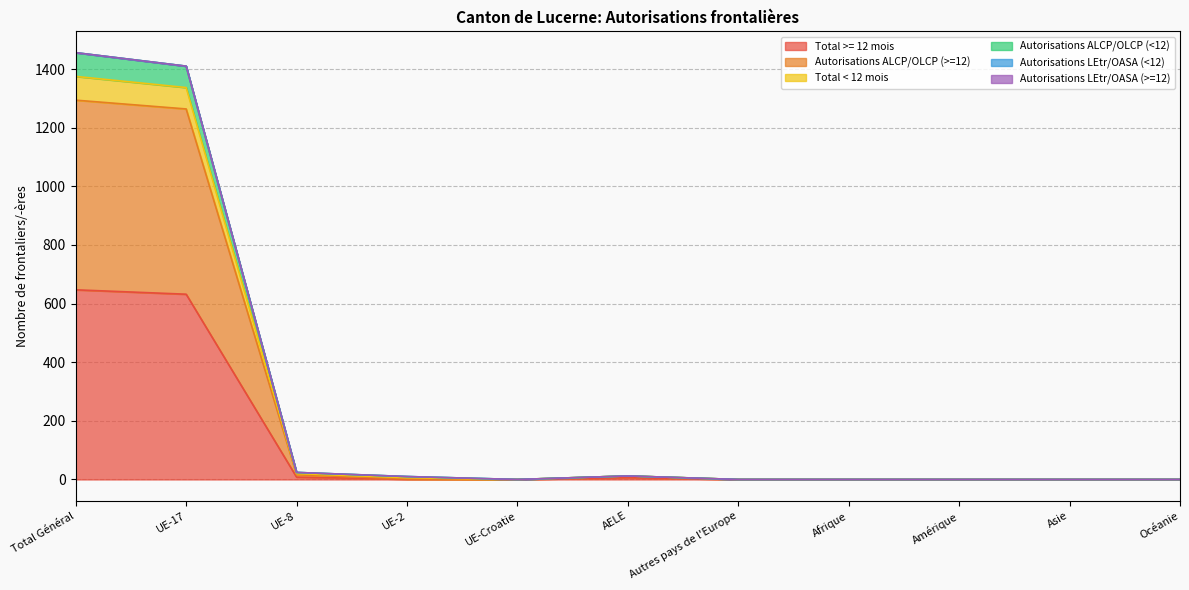

Does the chart have visible grid lines?

Yes